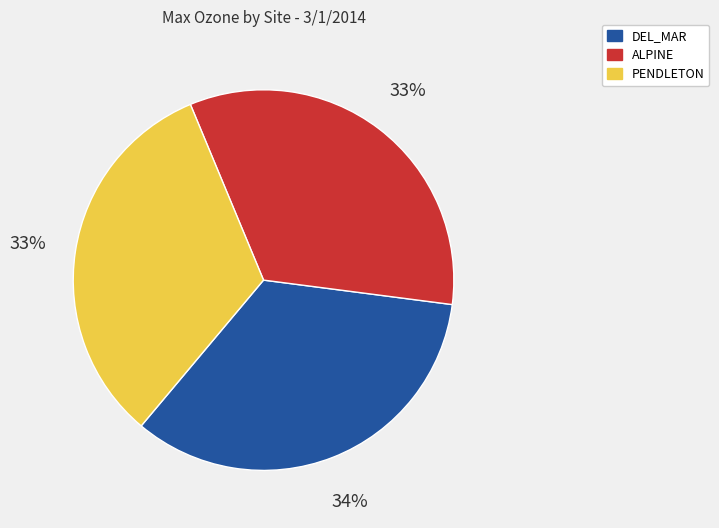

Is there any slice that represents more than half of the pie?

No